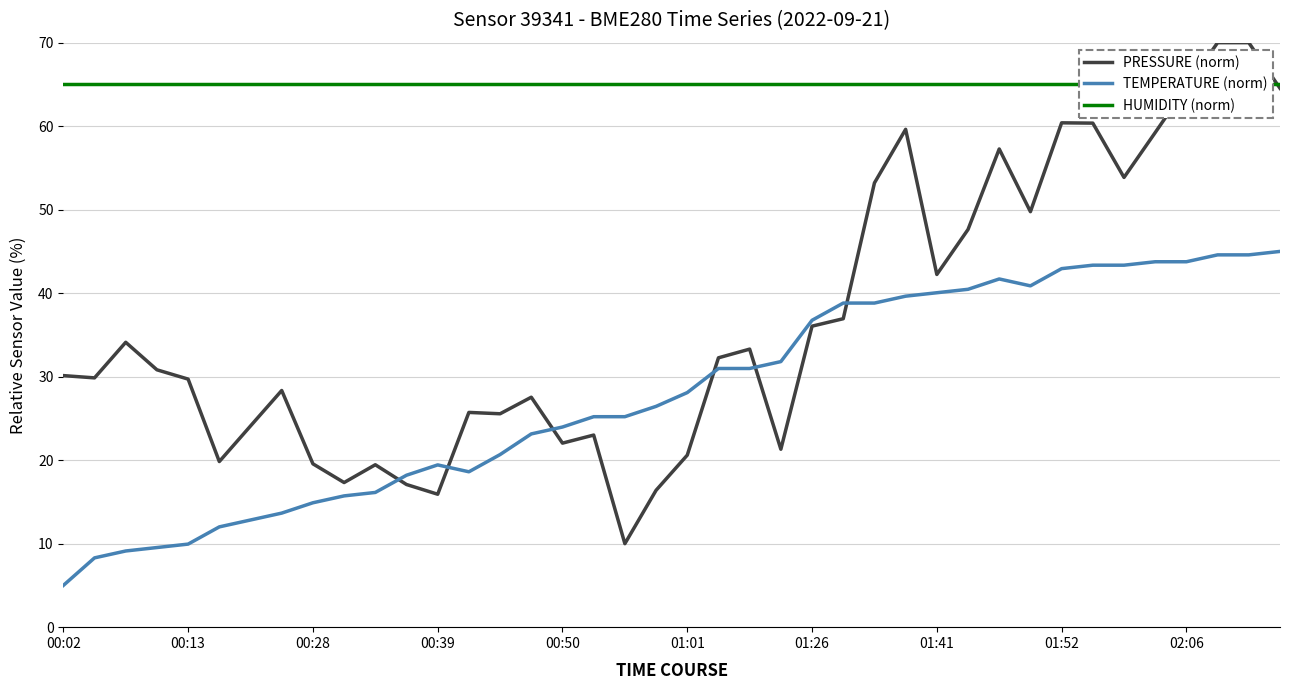

What are all the series names shown in the legend?

PRESSURE (norm), TEMPERATURE (norm), HUMIDITY (norm)